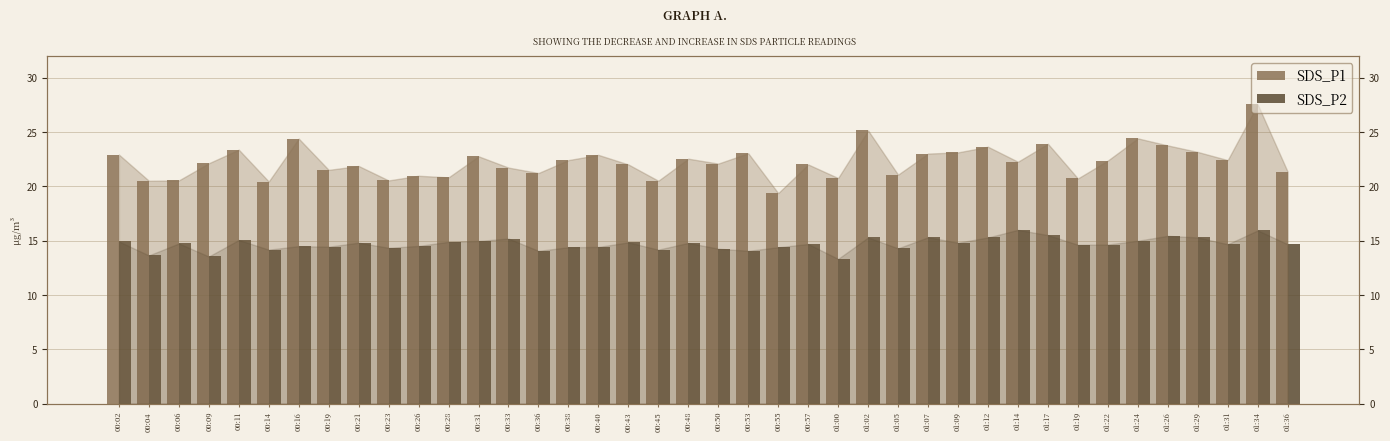

The value of SDS_P2 at 01:22 is 14.7. True or false?

True